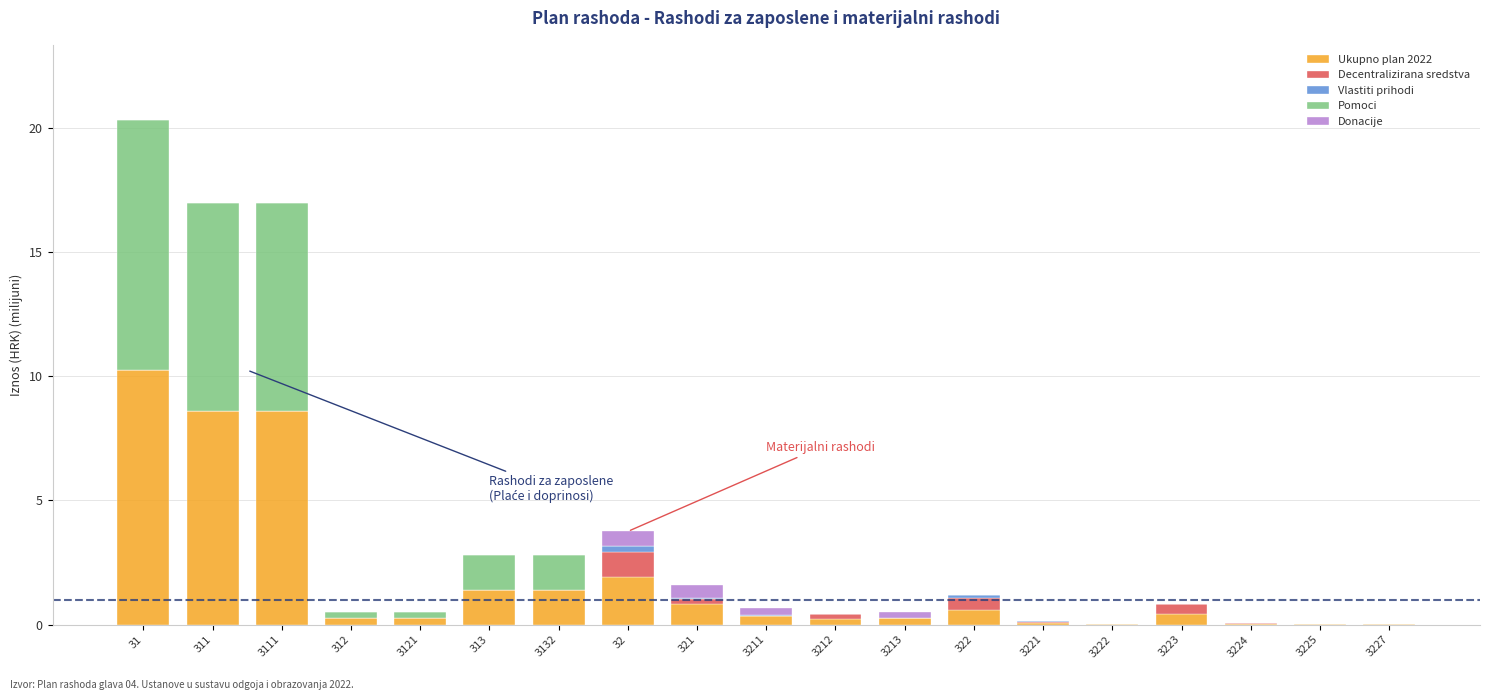

At which category is the sum across all series the highest?

31